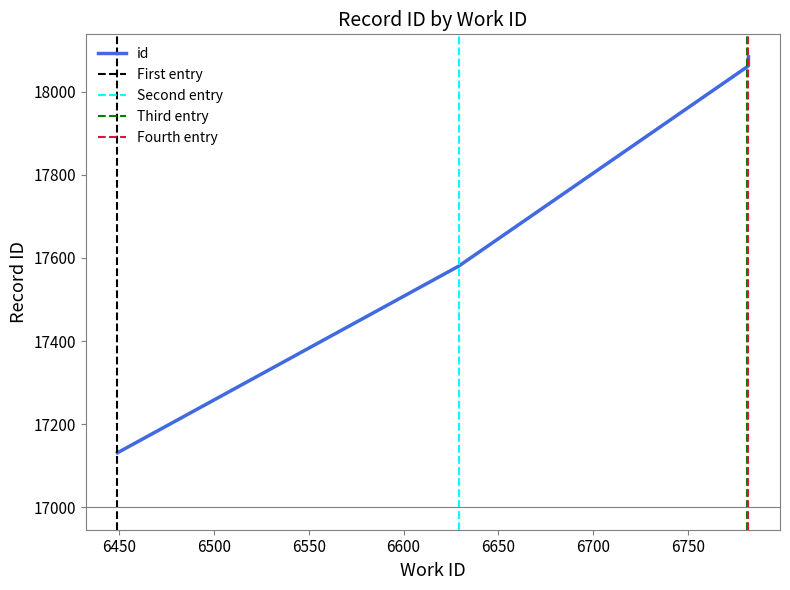

Reading left to right, list all the values displayed in this chart.

17131	17580	18059	18063	18078	18084